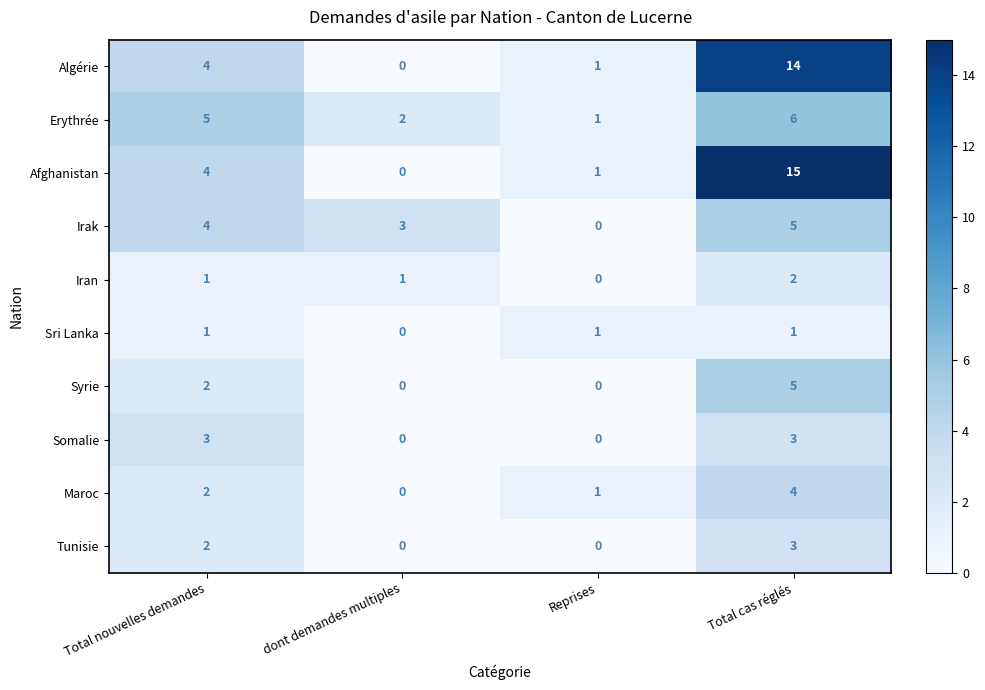

At which label does Maroc reach its peak?

Total cas réglés